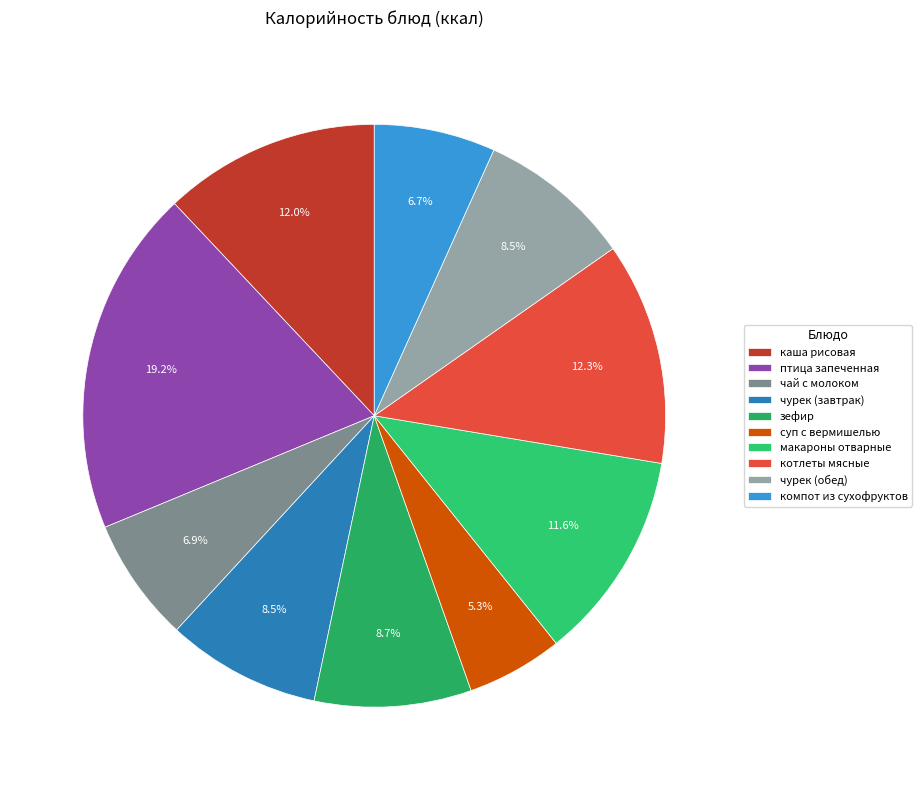

How many slices are in this pie chart?

10